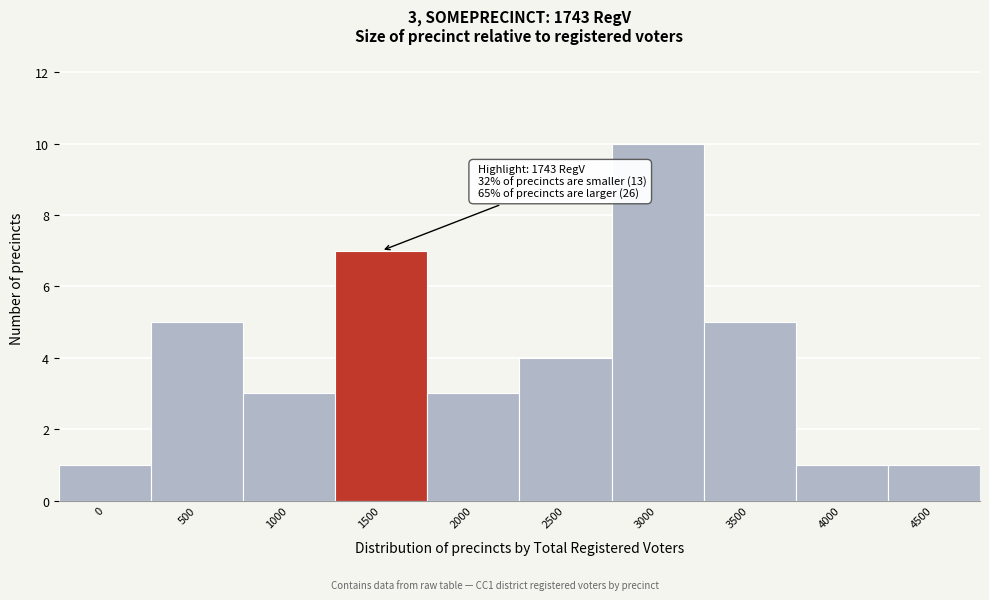

Reading left to right, list all the values displayed in this chart.

1	5	3	7	3	4	10	5	1	1